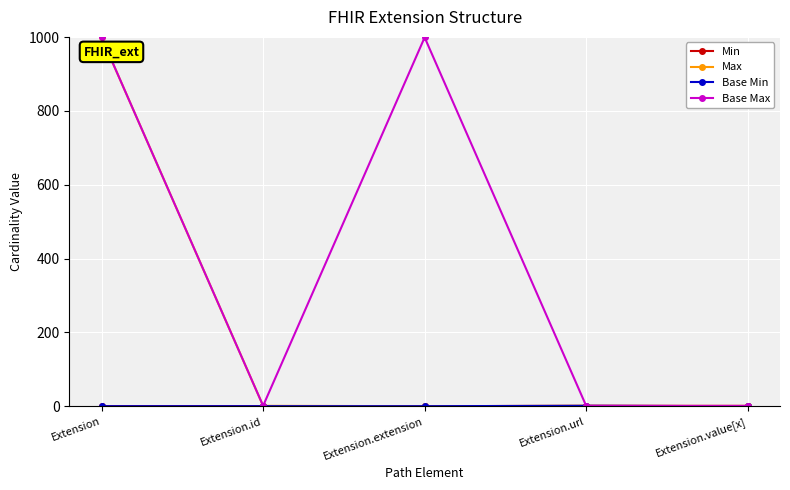

How many values in Max are above zero?

4